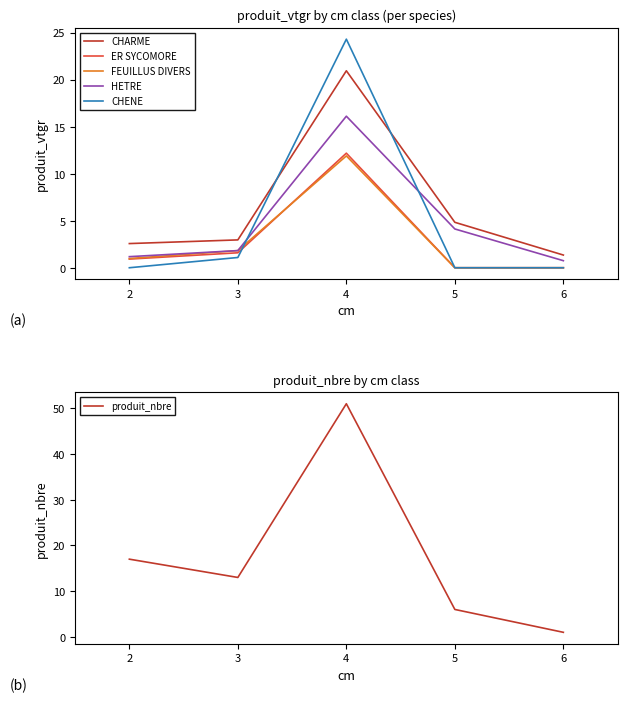

Is the value of FEUILLUS DIVERS at 2 greater than the value of CHARME at 4?

No